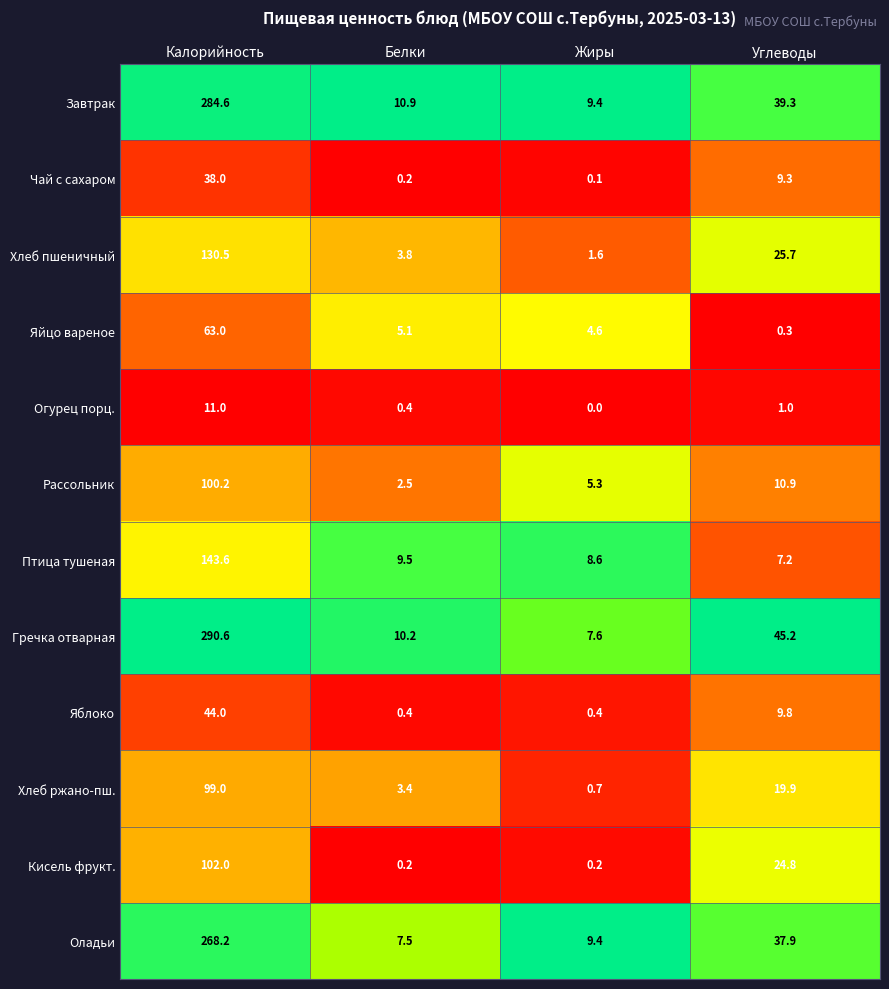

Which series has the largest total across all categories?

Гречка отварная